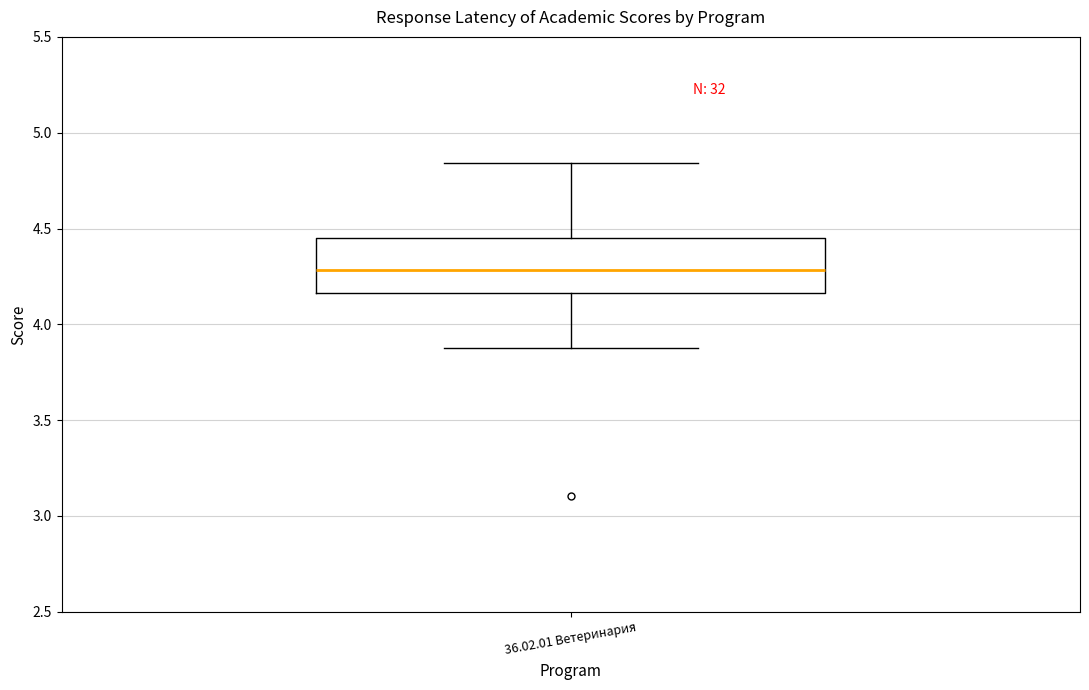

Where does the upper whisker of the box for 36.02.01 Ветеринария end on the y-axis? The values are not printed on the chart, so give them approximately, as read against the axis.

4.85